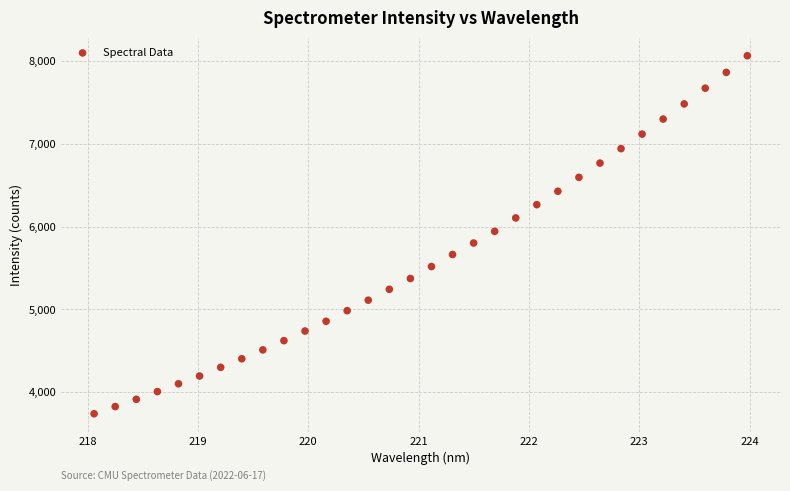

What is the range of X values (max minus min)?

5.9